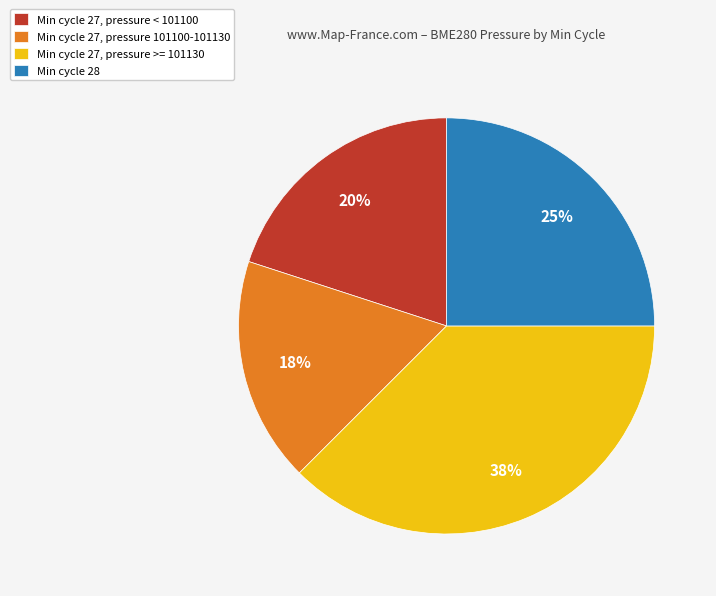

Which category has the biggest portion of the pie?

Min cycle 27, pressure >= 101130